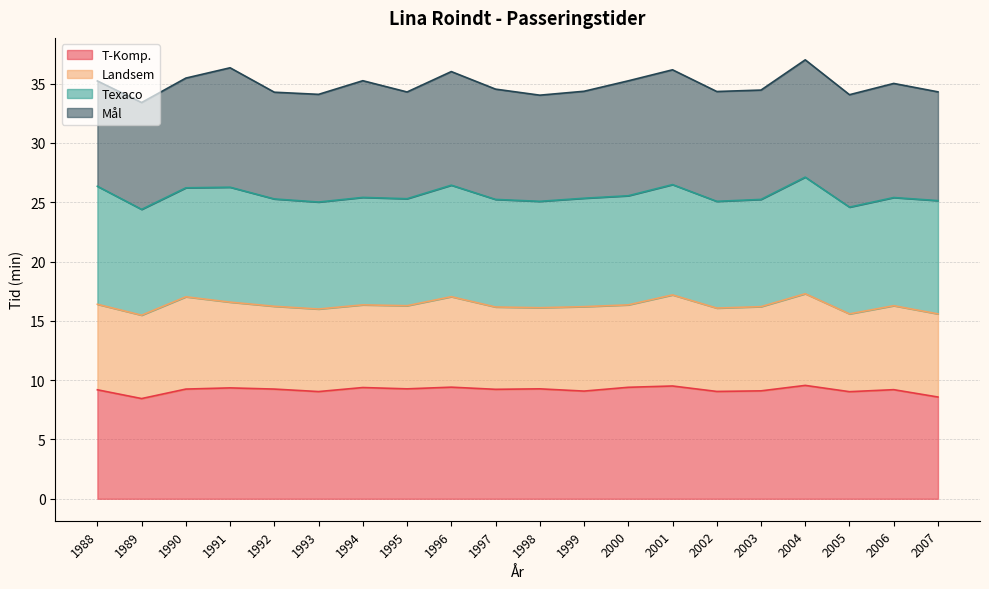

At which category does Landsem reach its first local valley?

1989